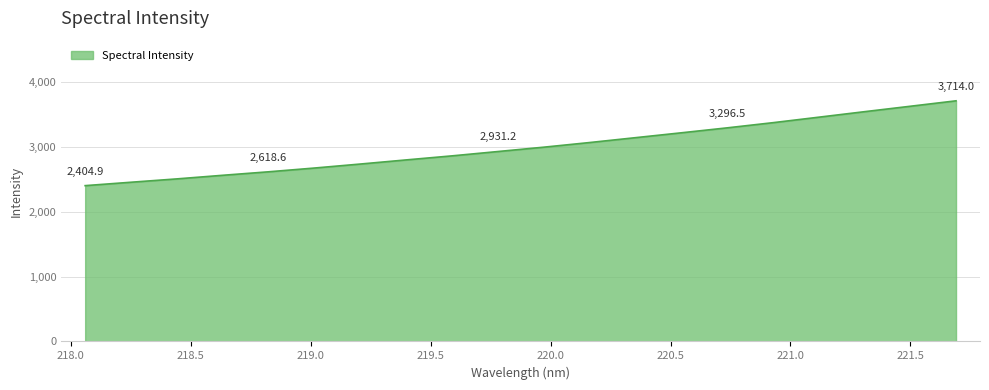

What is the smallest value displayed?

2404.9